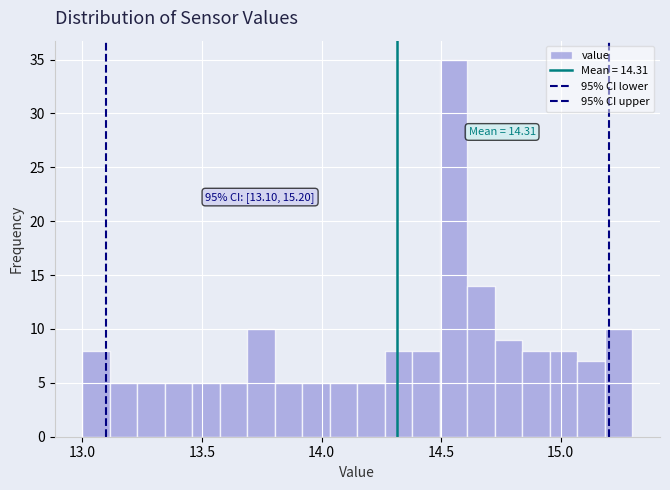

Around what value on the x-axis is the tallest bar? Give the approximate position of its centre, as read against the axis.

14.55